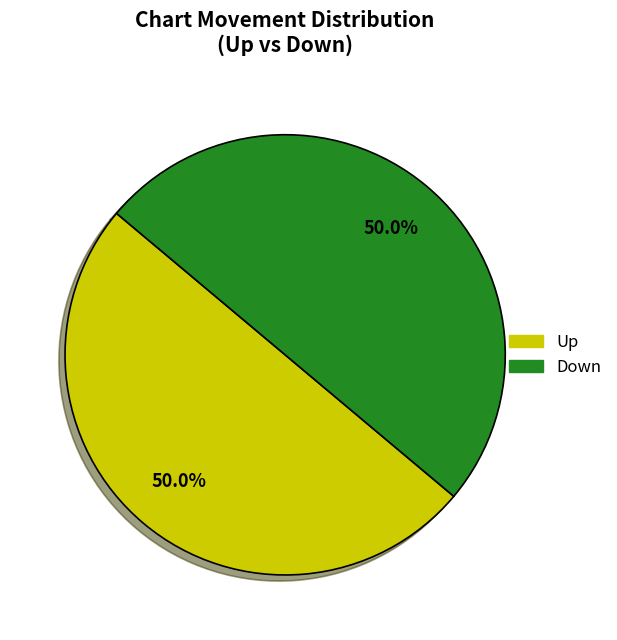

Approximately how many times larger is the value at Down compared to Up?

1.0